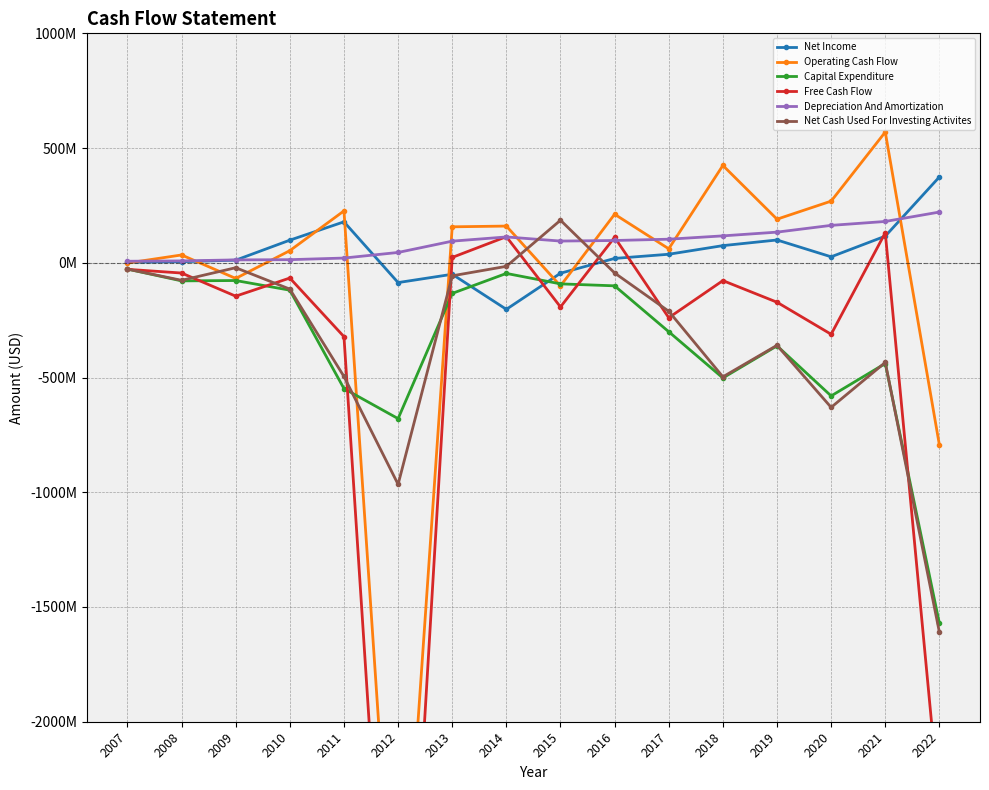

At how many categories does at least one series exceed -1092941448?

16